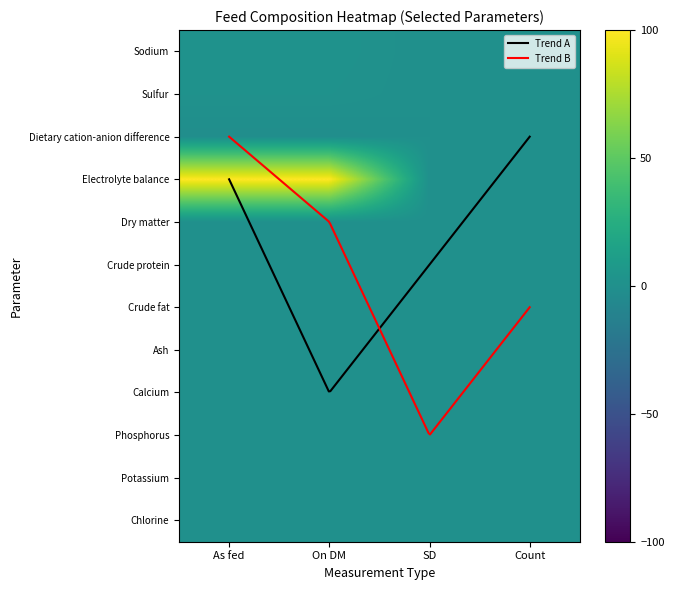

At which label is Sulfur closest to 0?

SD